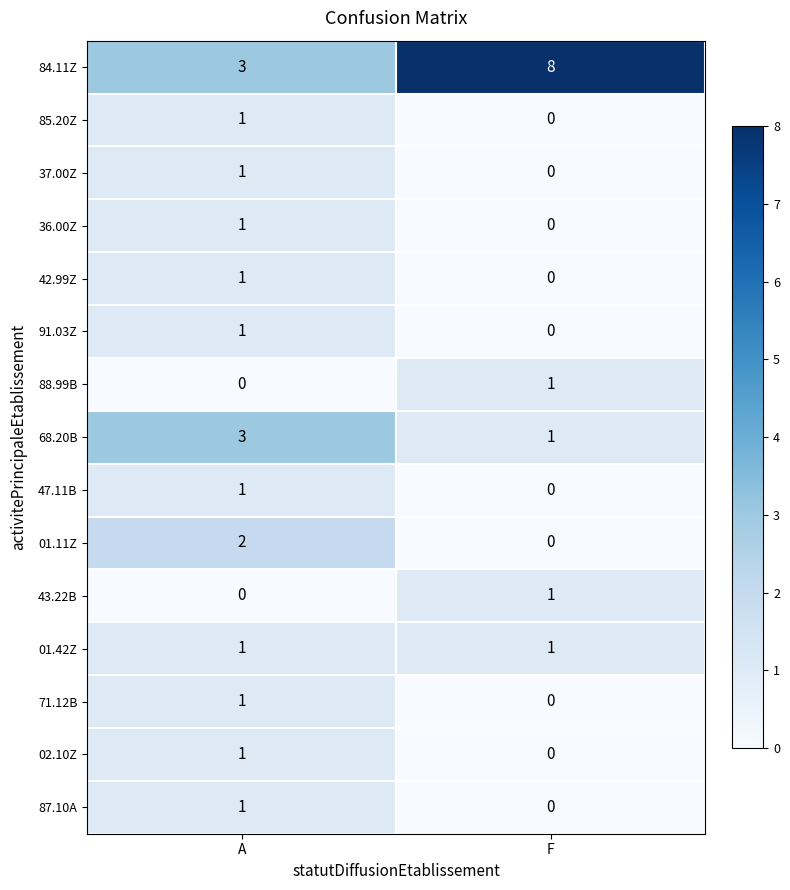

What is the sum of all 84.11Z values?

11